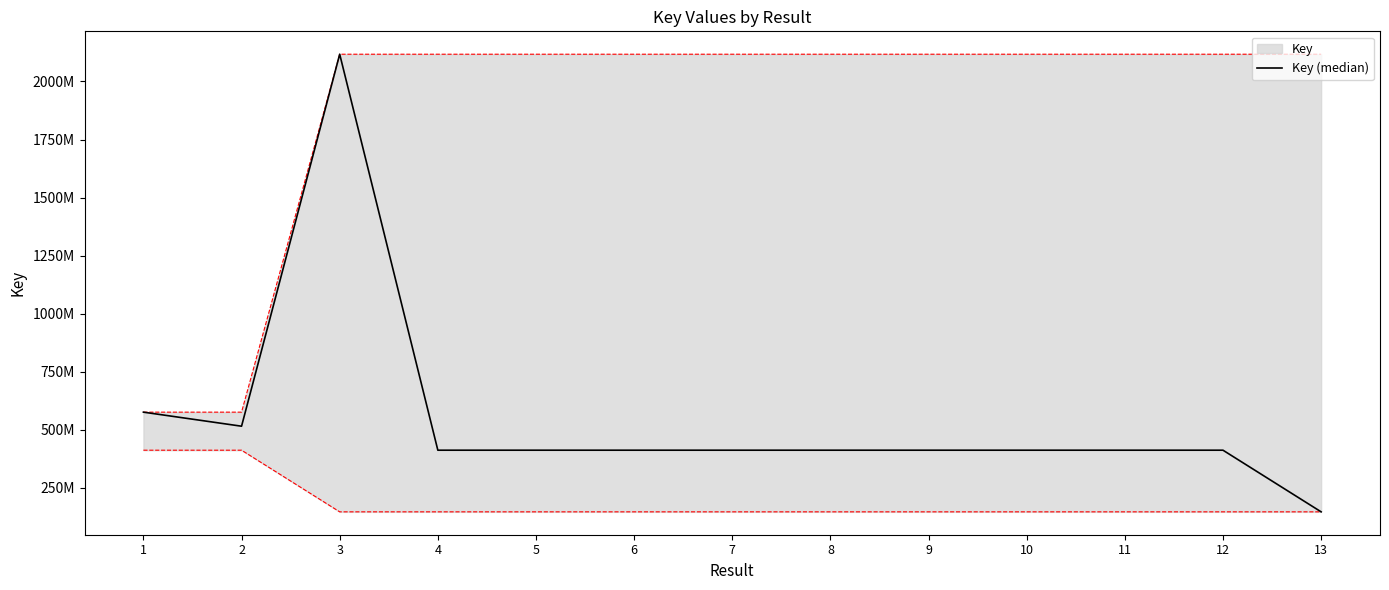

What is the difference between the maximum and minimum values?

1970991831